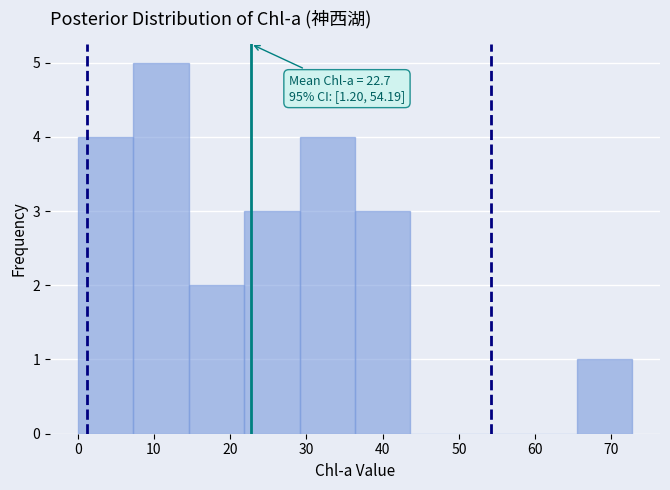

Which range on the x-axis has the tallest bar?

7 to 15